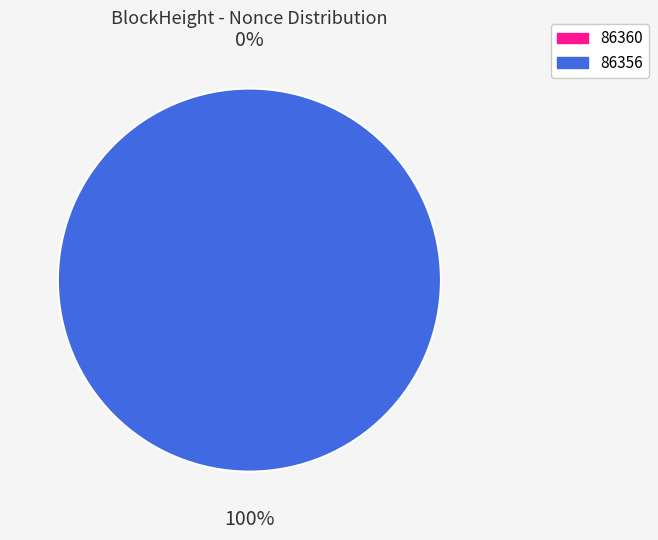

What percentage is the 86356 slice, to the nearest percent?

100%